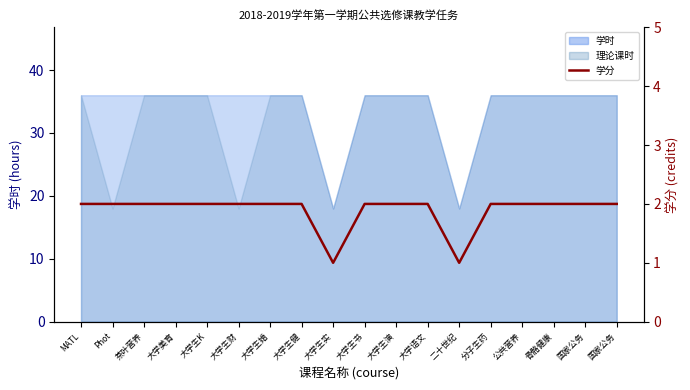

Between 大学美育 and 国家公务, which is larger?

大学美育